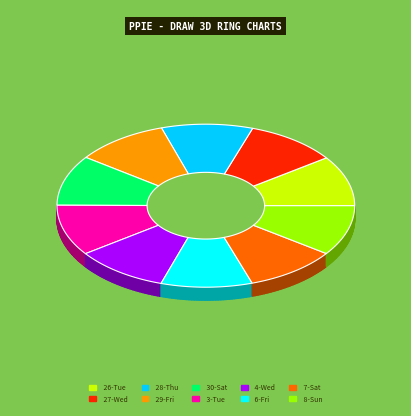

Is it true that 28-Thu is 1% of the pie?

False